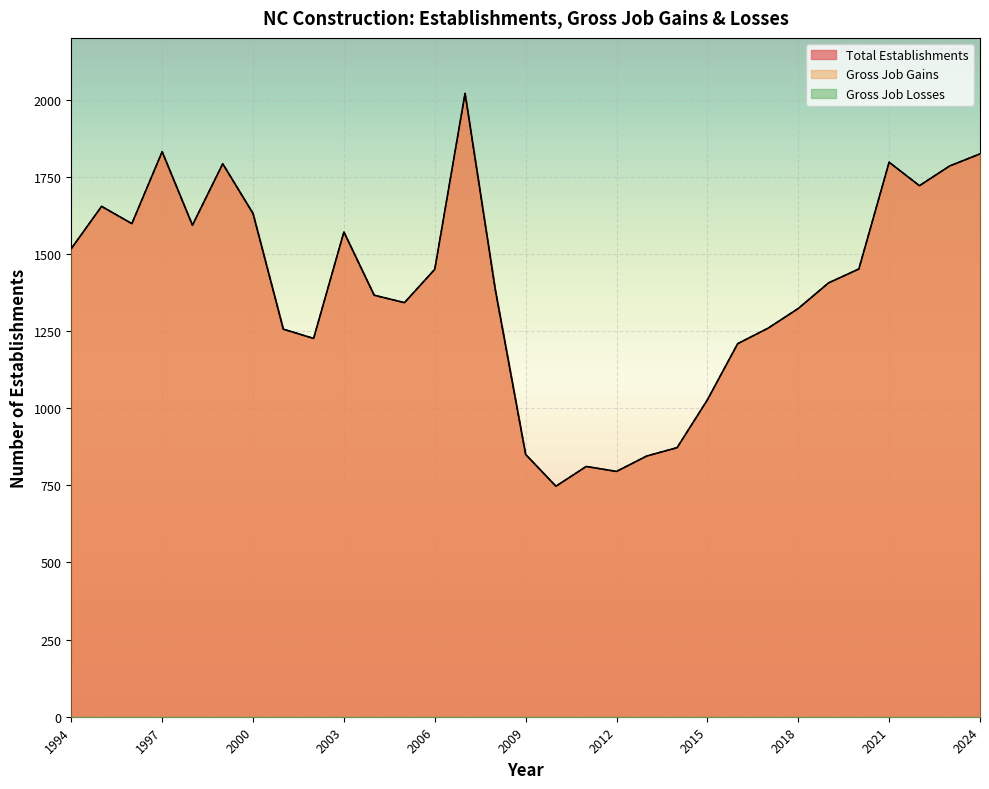

True or false: Gross Job Gains has a value of 1797 at 2021.

True